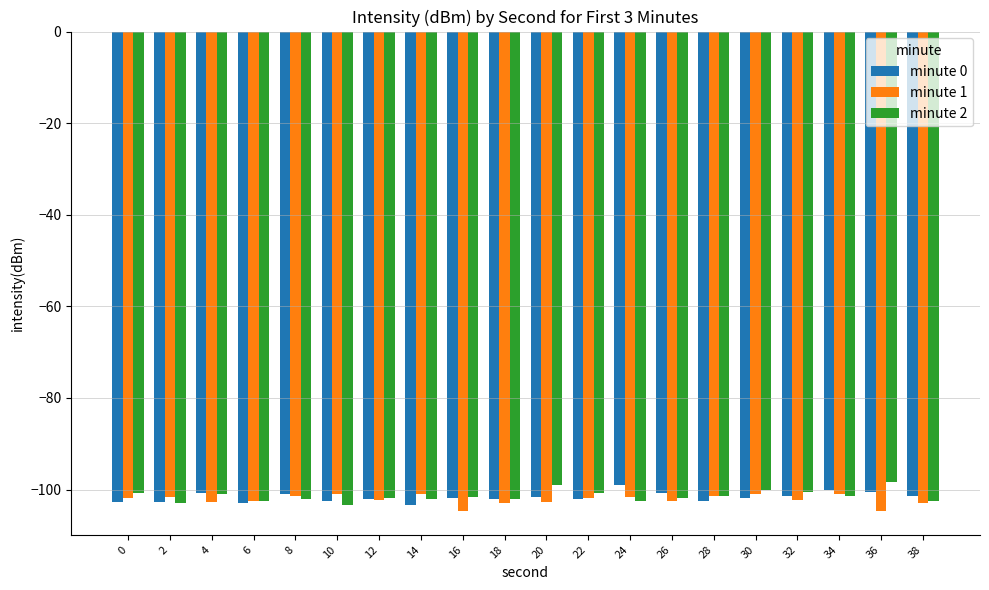

What is the difference between the minute 1 values at 26 and 20?

0.1